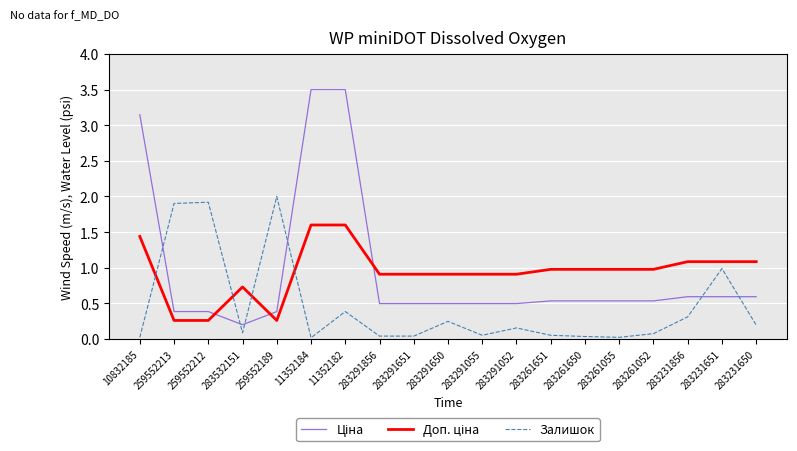

At which label does Залишок reach its peak?

259552189